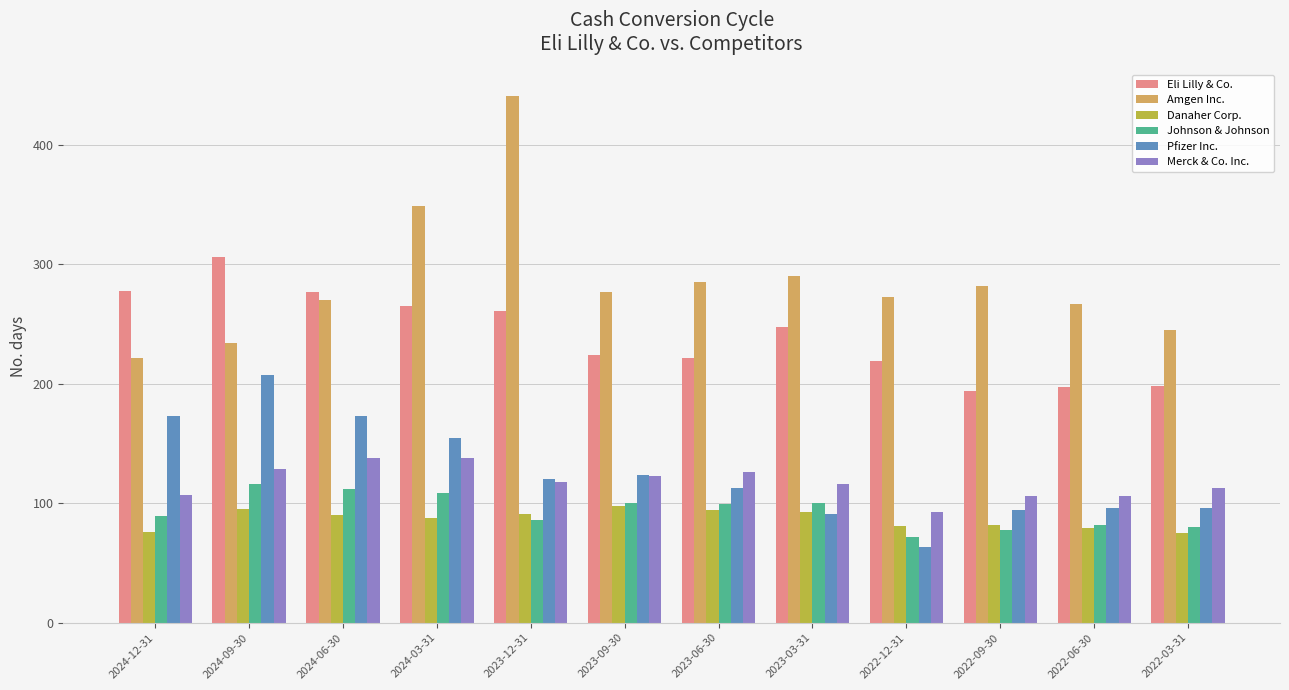

At which label does Johnson & Johnson first exceed 99?

2024-09-30